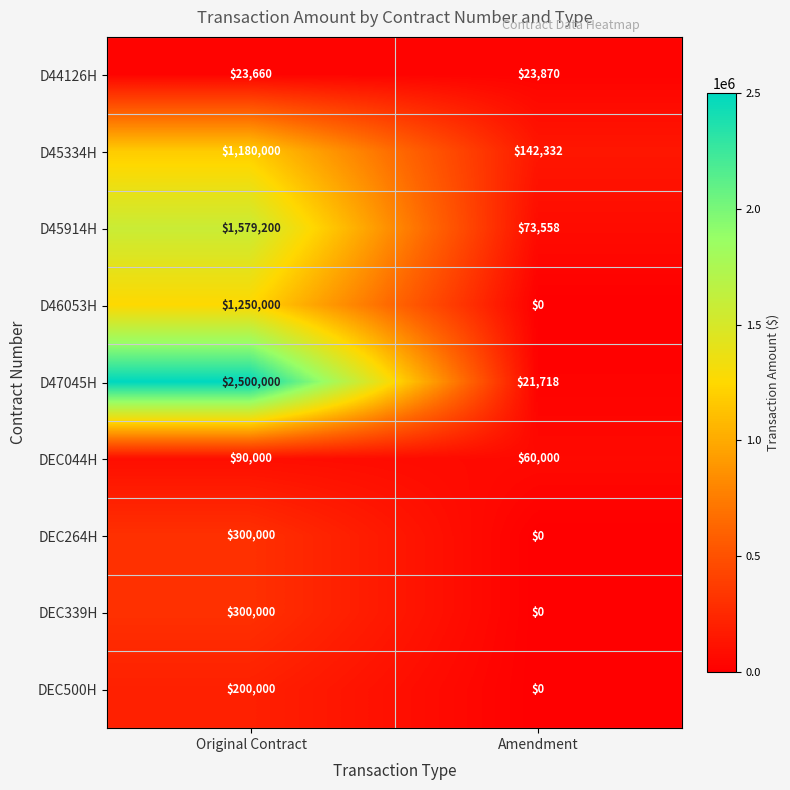

Which label corresponds to the largest value in the chart?

Original Contract